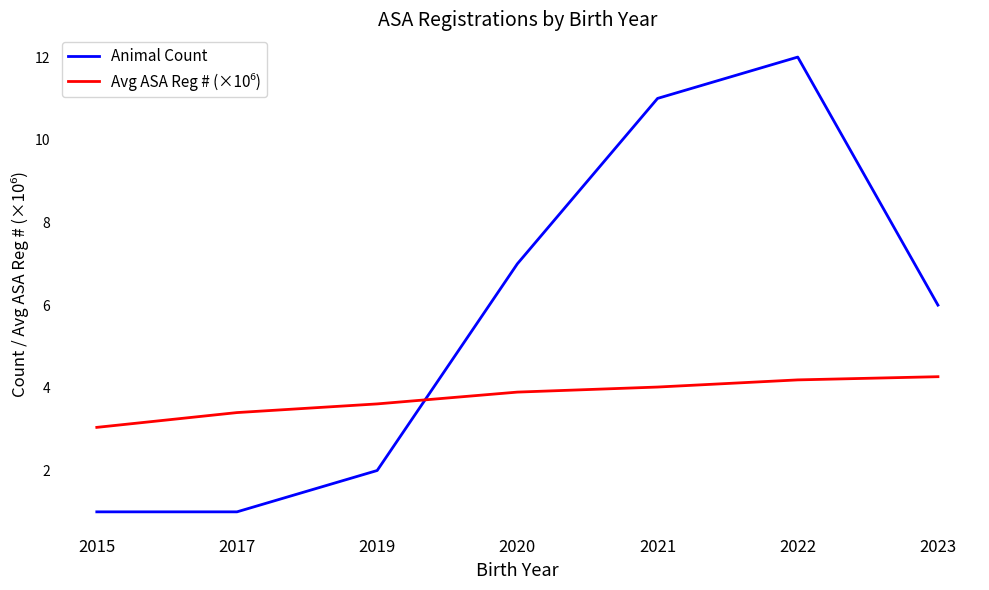

What is the maximum value shown in the chart?

12.0